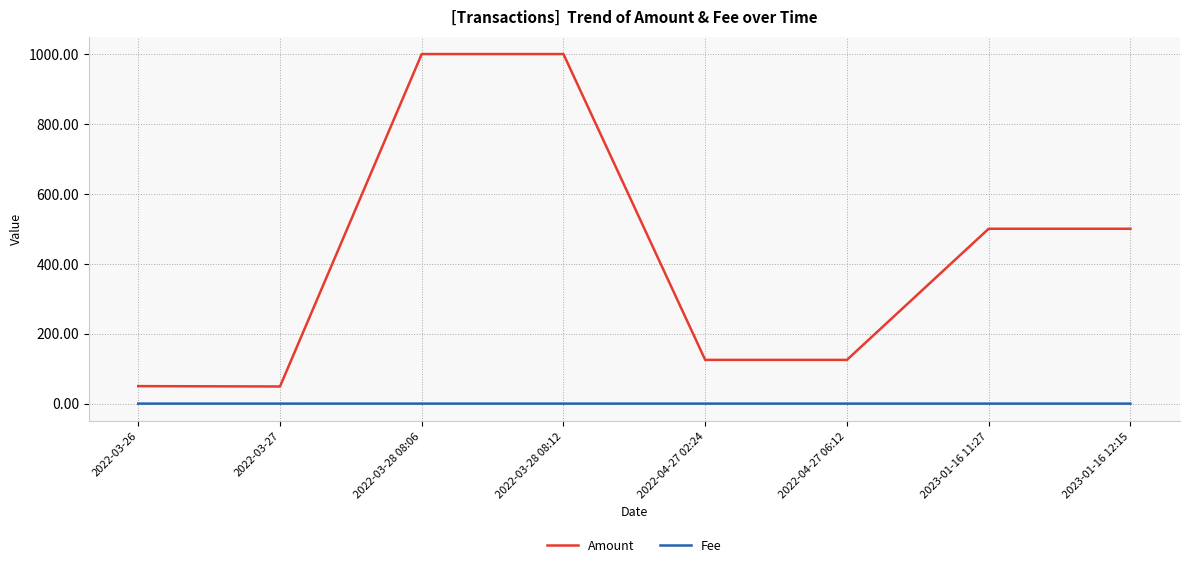

Count the number of categories in the chart.

8